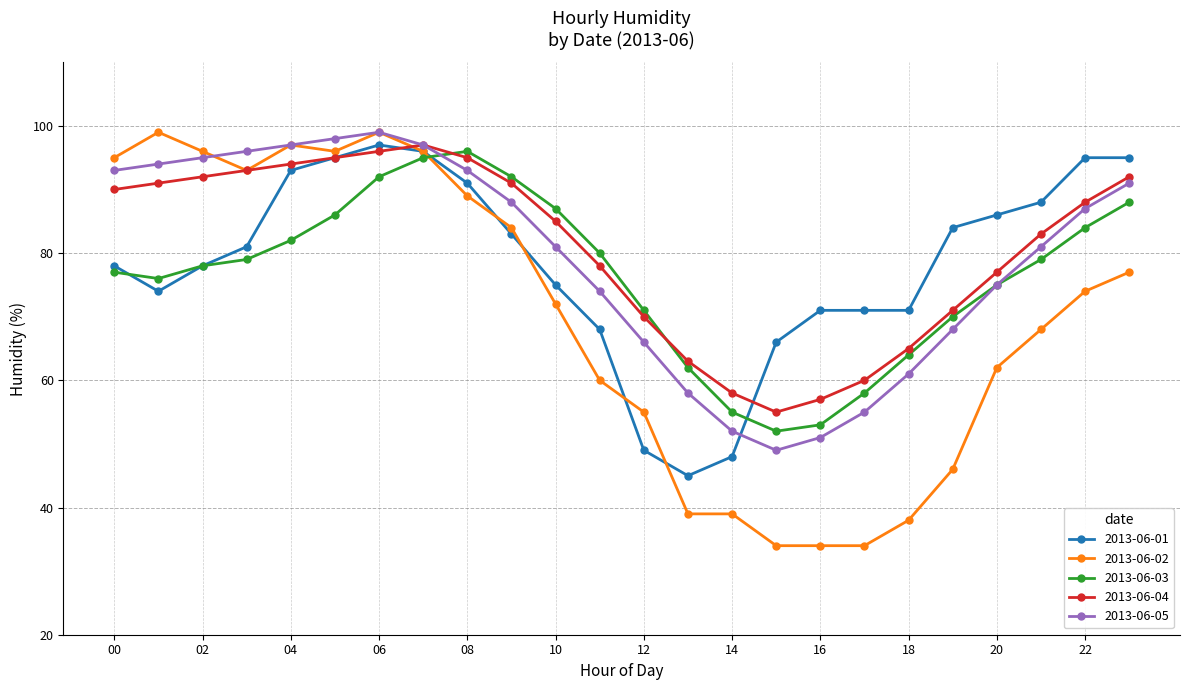

Which series has the largest total across all categories?

2013-06-04